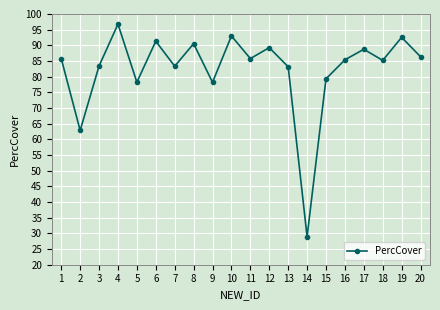

At which category does the chart reach its peak across all series?

4